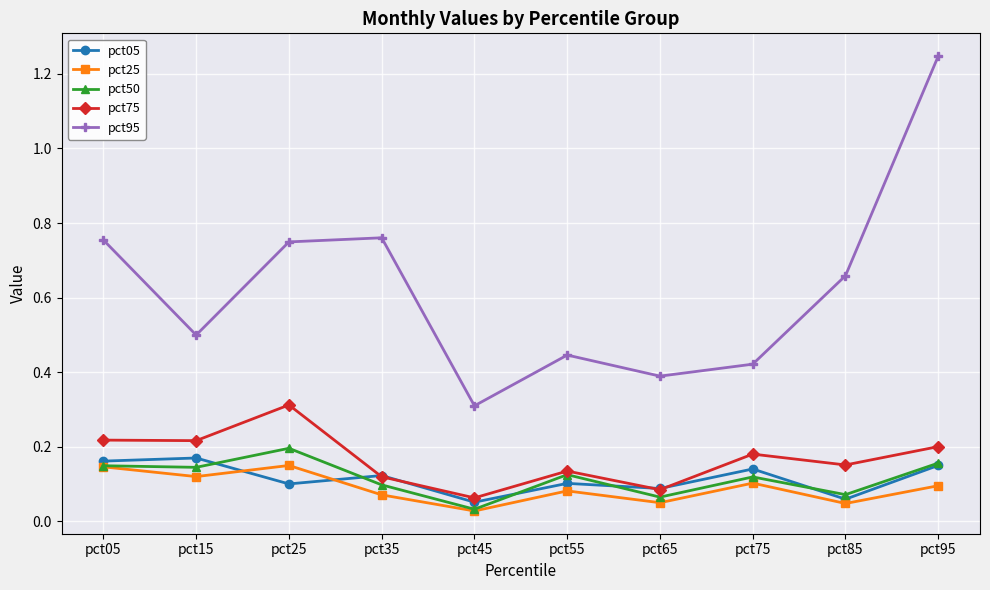

Which category has the highest value across all series?

pct95